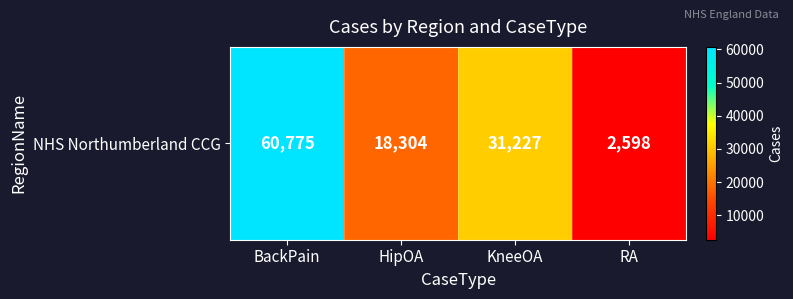

What is the change in value from HipOA to KneeOA?

+12923